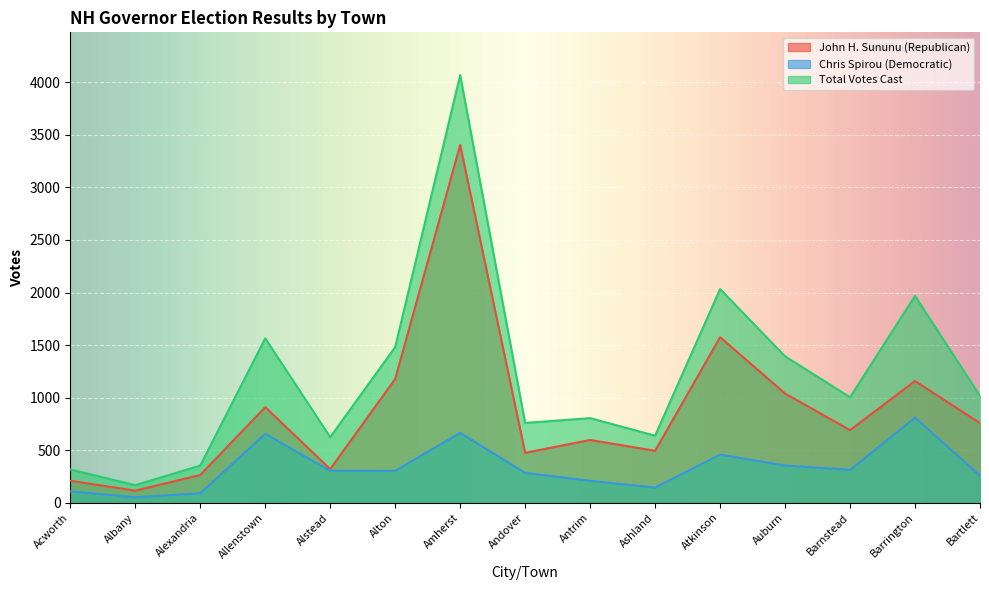

How many lines are shown in the chart?

3